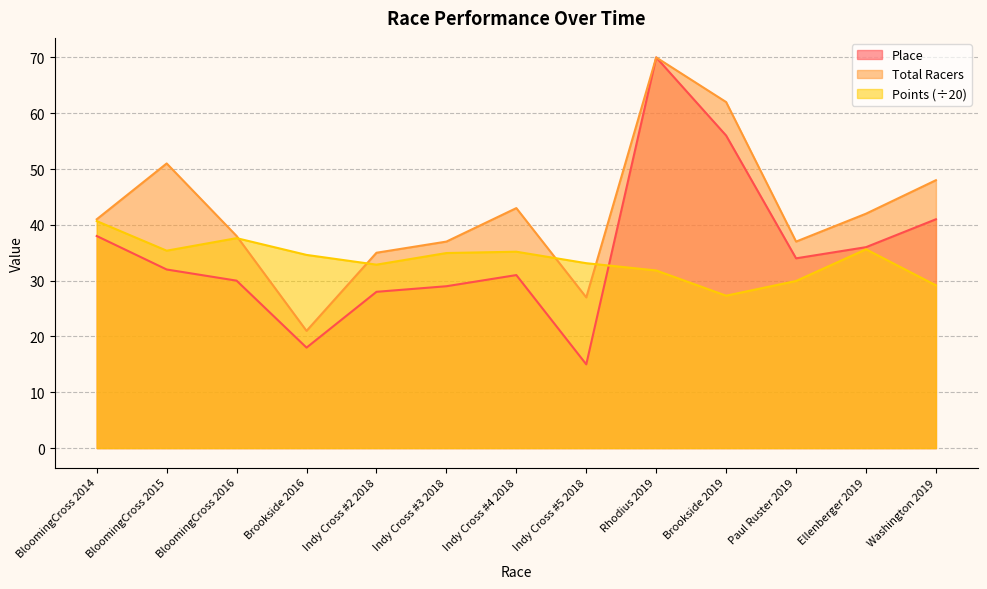

True or false: Points has more than 0 points higher than both neighbors.

True